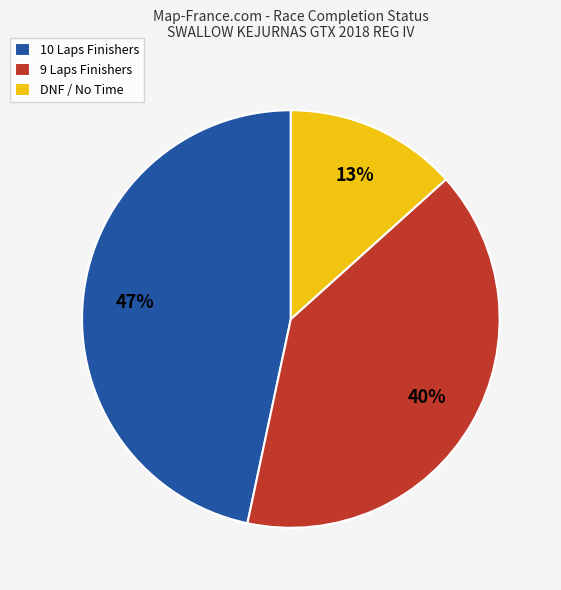

What percentage is the DNF / No Time slice, to the nearest percent?

13%